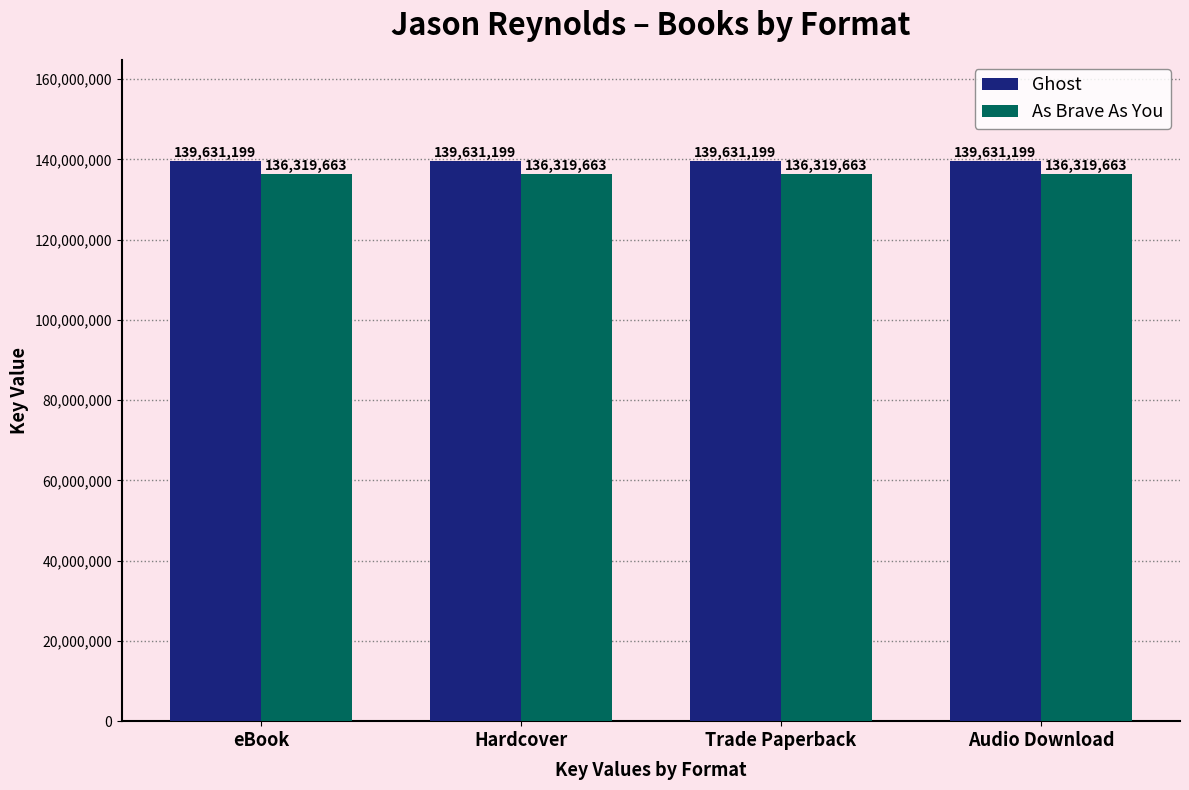

Is the value of As Brave As You at Trade Paperback greater than the value of Ghost at Trade Paperback?

No